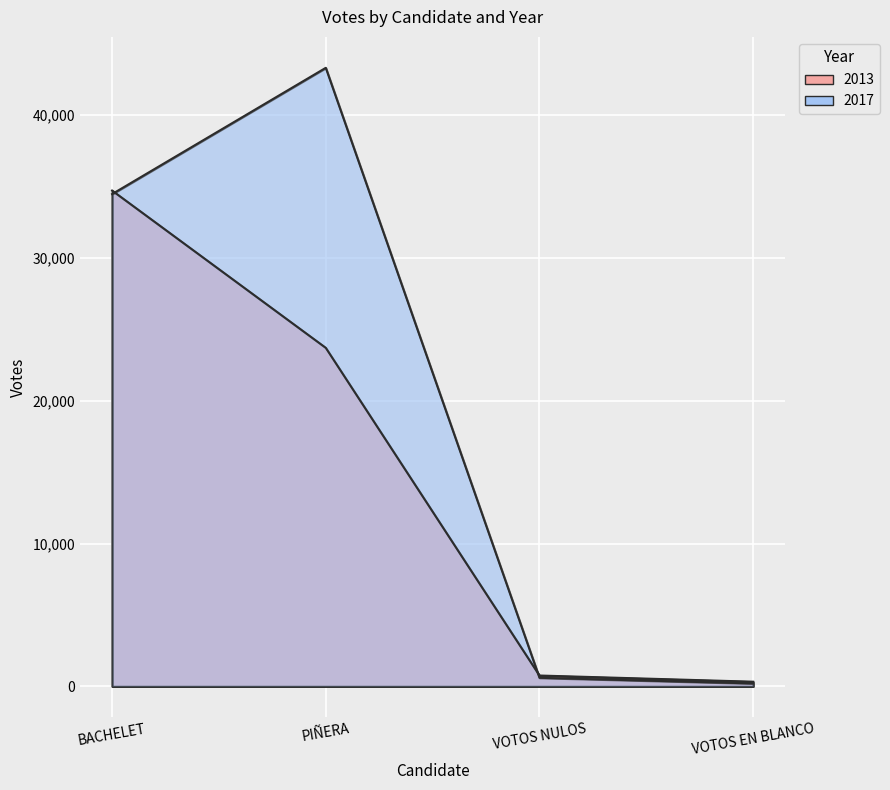

What is the difference between the maximum and minimum values in the Votes 2017 series?

43095